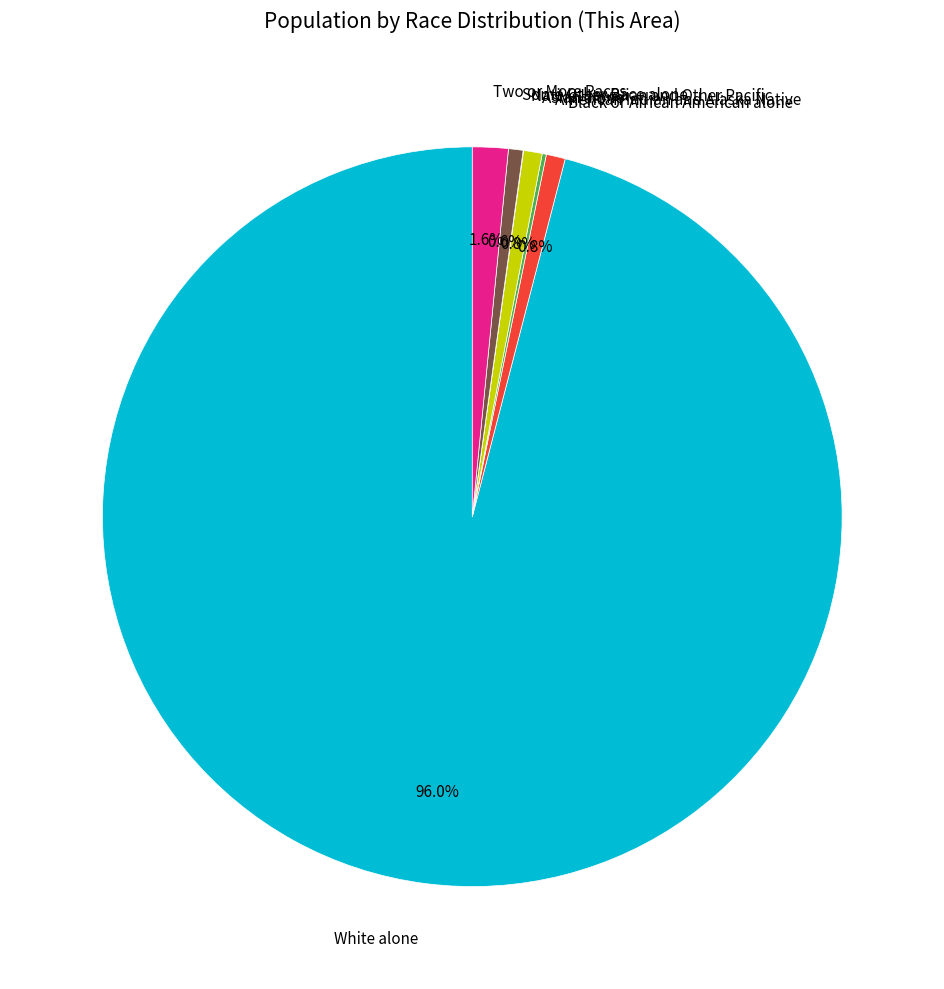

How much of the chart is everything except Black or African American alone?

99.2%